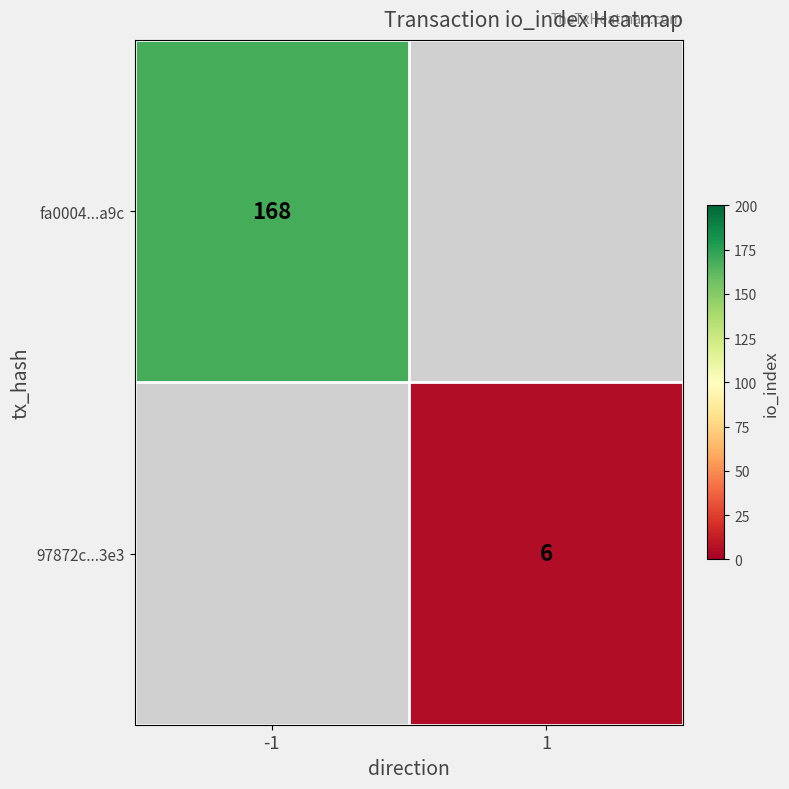

The value of 97872c...3e3 at 1 is 6. True or false?

True